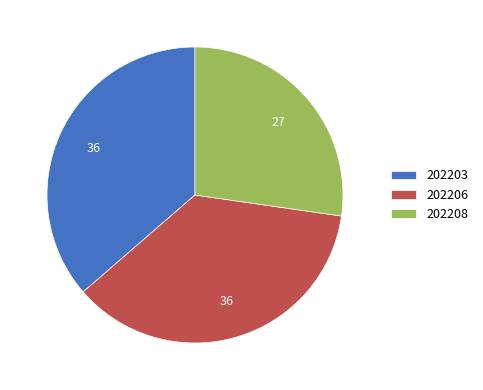

Which has a higher value, 202203 or 202208?

202203